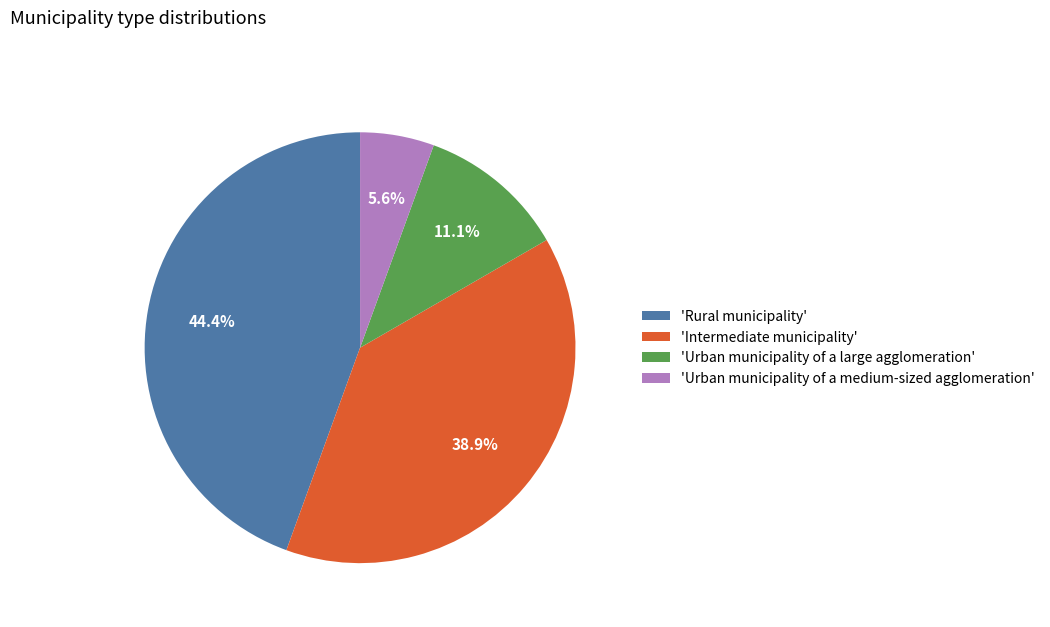

Is there any slice that represents more than half of the pie?

No